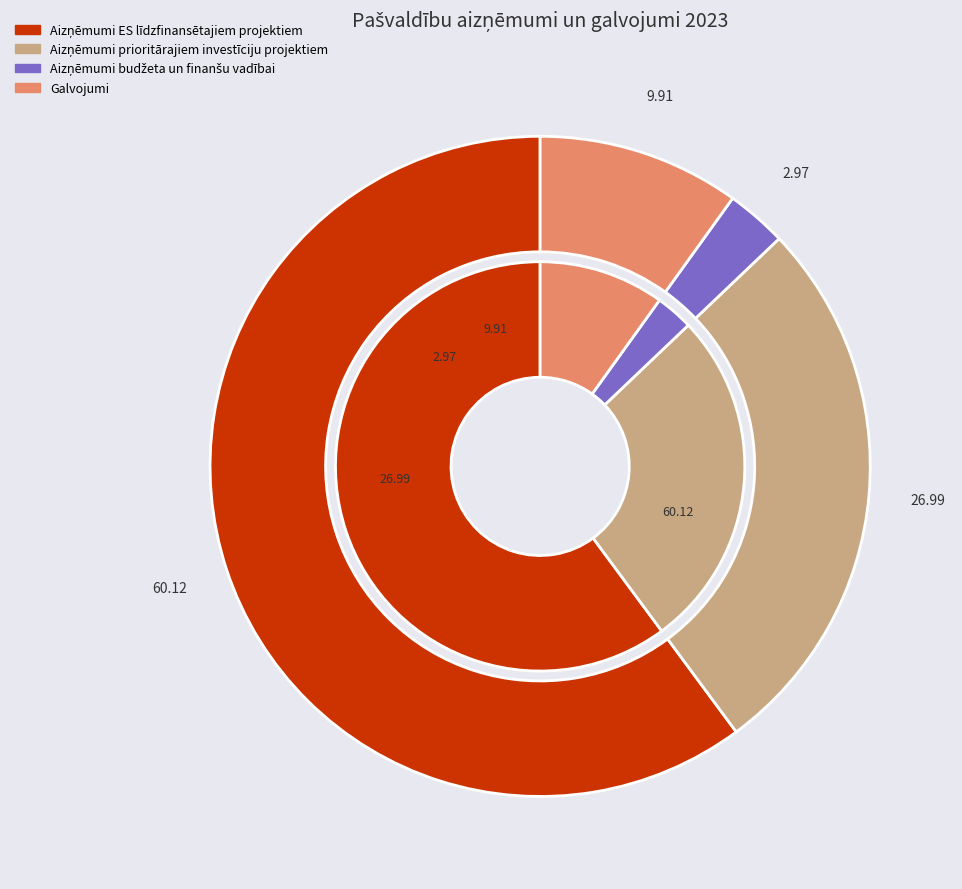

The Aizņēmumi budžeta un finanšu vadībai slice represents 1% of the pie. True or false?

False